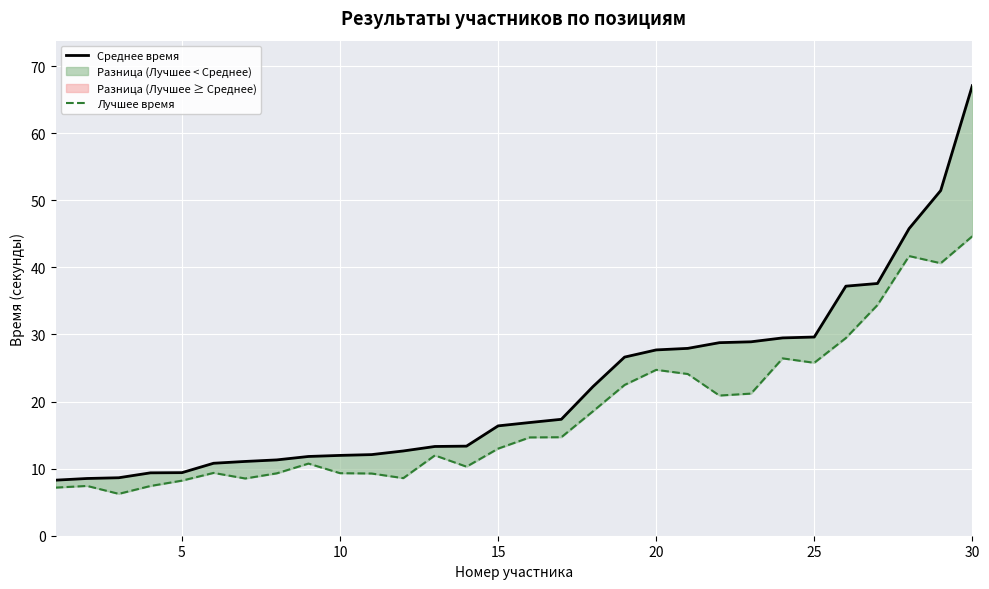

How many lines are shown in the chart?

2